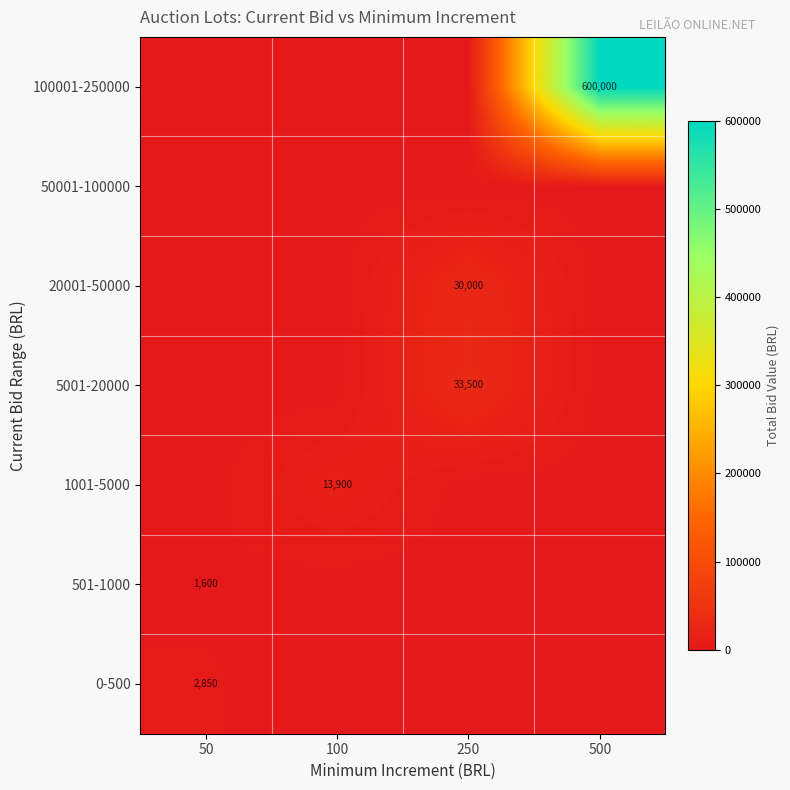

How many distinct data groups are displayed?

7